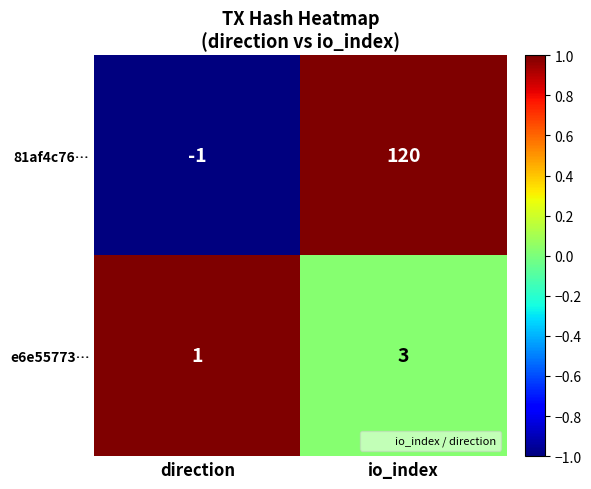

Reading left to right, list all the values displayed in this chart.

81af4c76…: -1	120
e6e55773…: 1	3